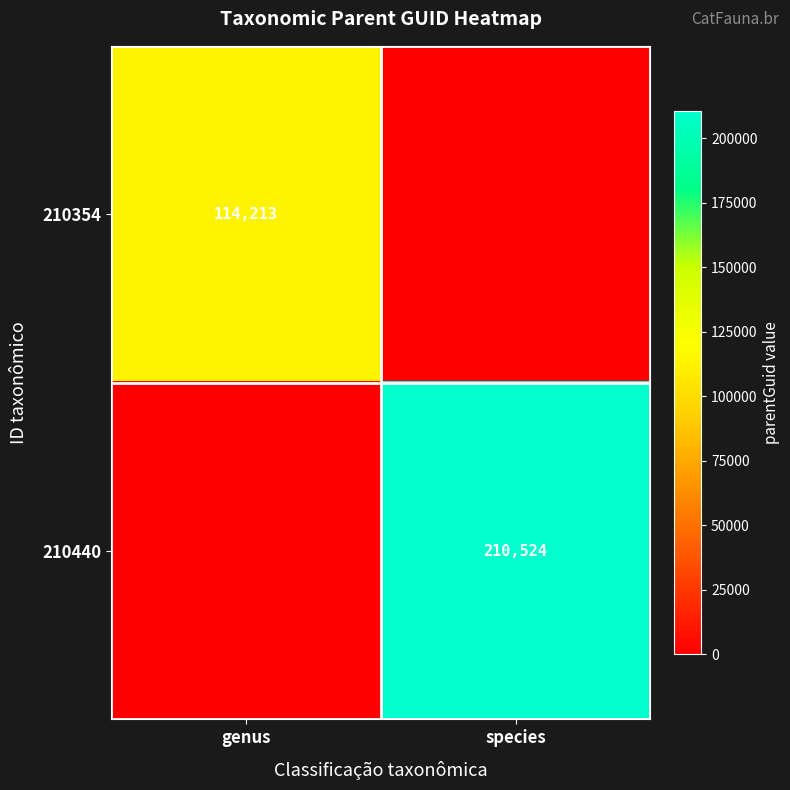

Is it true that 210440 equals 210524 at species?

True